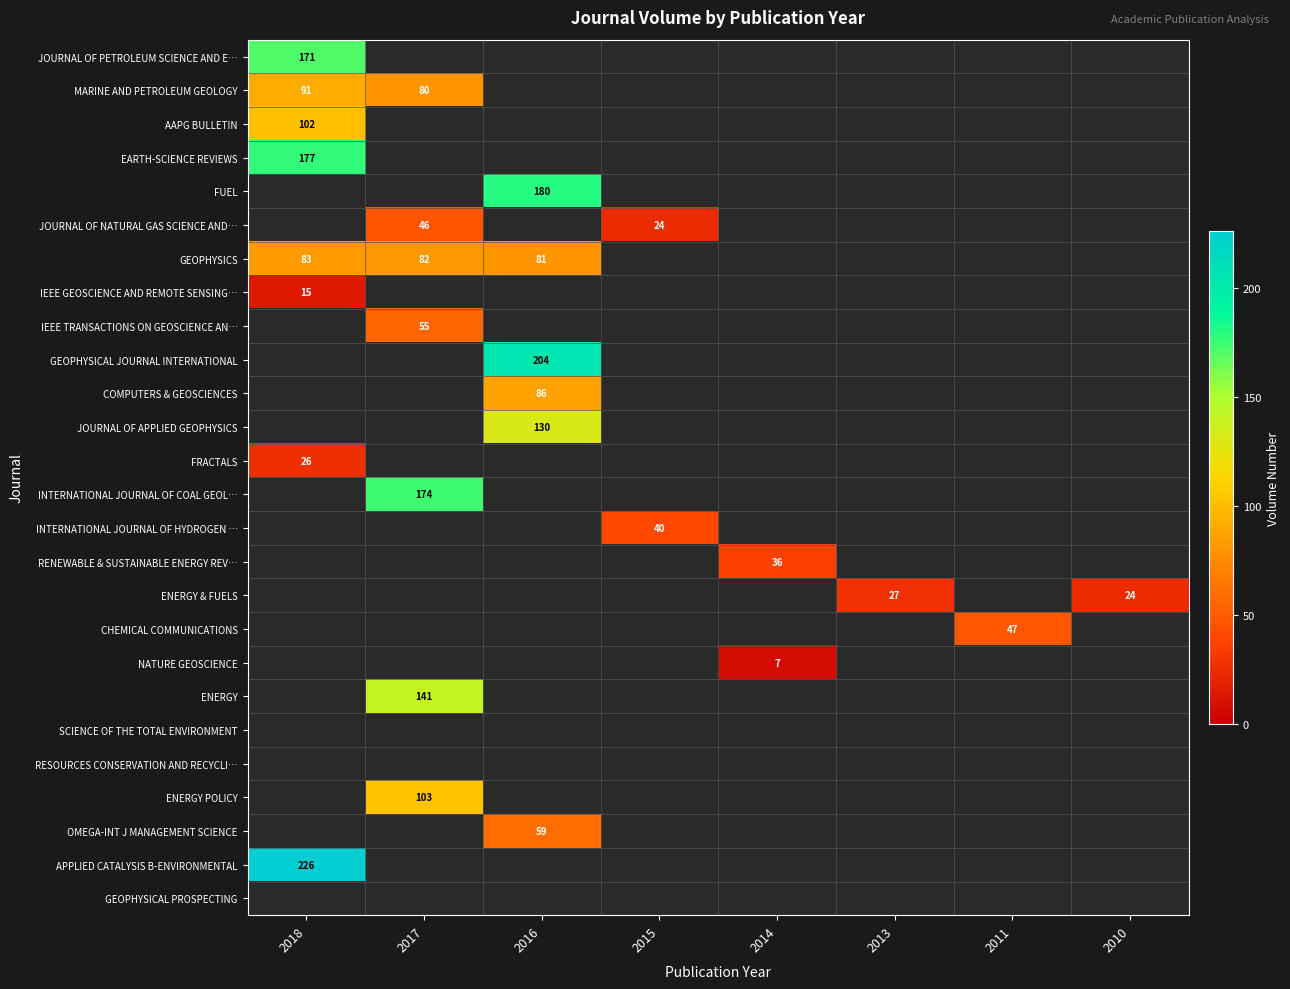

How many values in EARTH-SCIENCE REVIEWS are above zero?

1